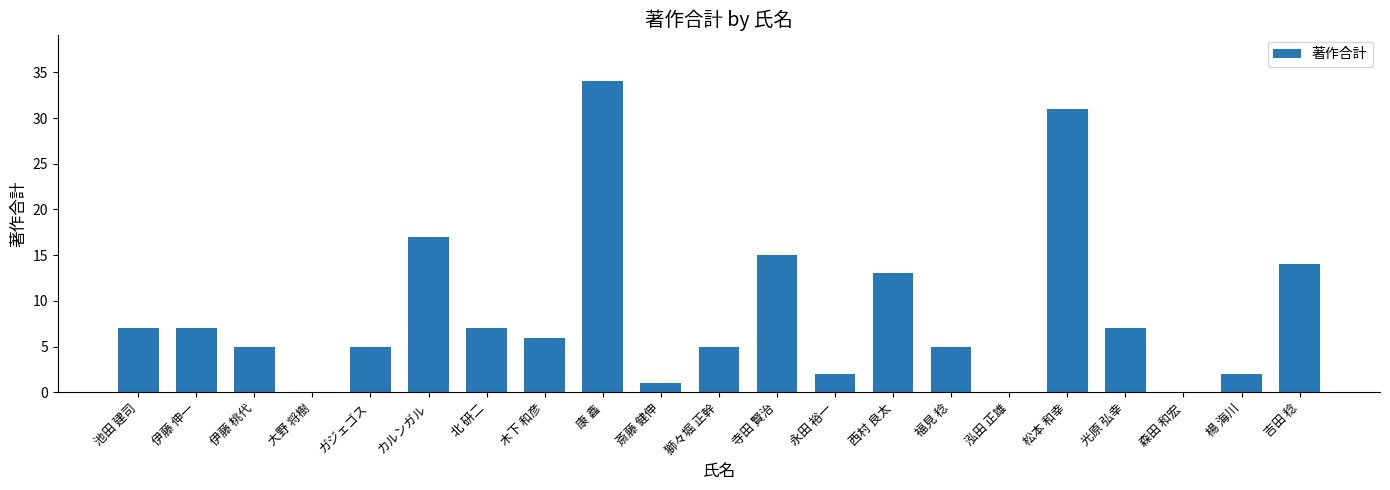

Count the number of data series in this chart.

1